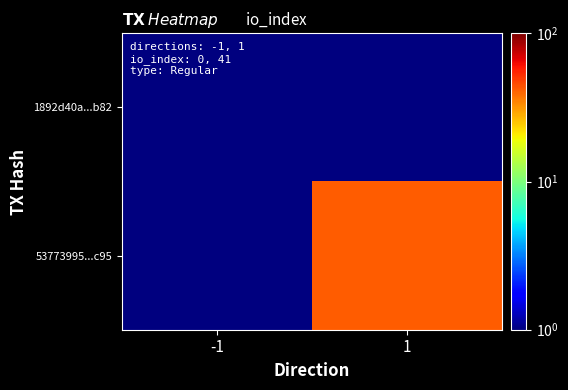

At 1, list the series in order from smallest to largest.

1892d40a...b82, 53773995...c95